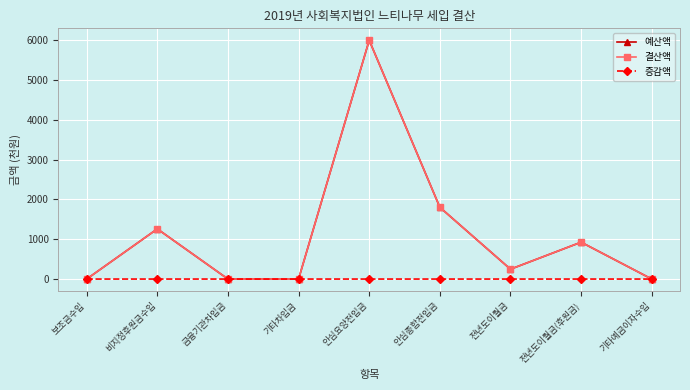

How many data points in 결산액 are less than 247?

4